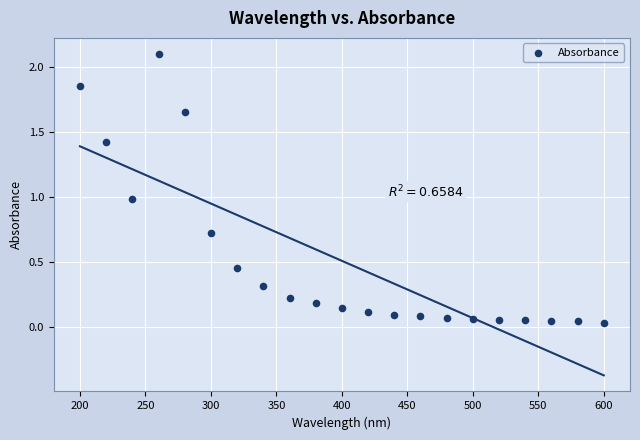

What is the range of X values (max minus min)?

400.0